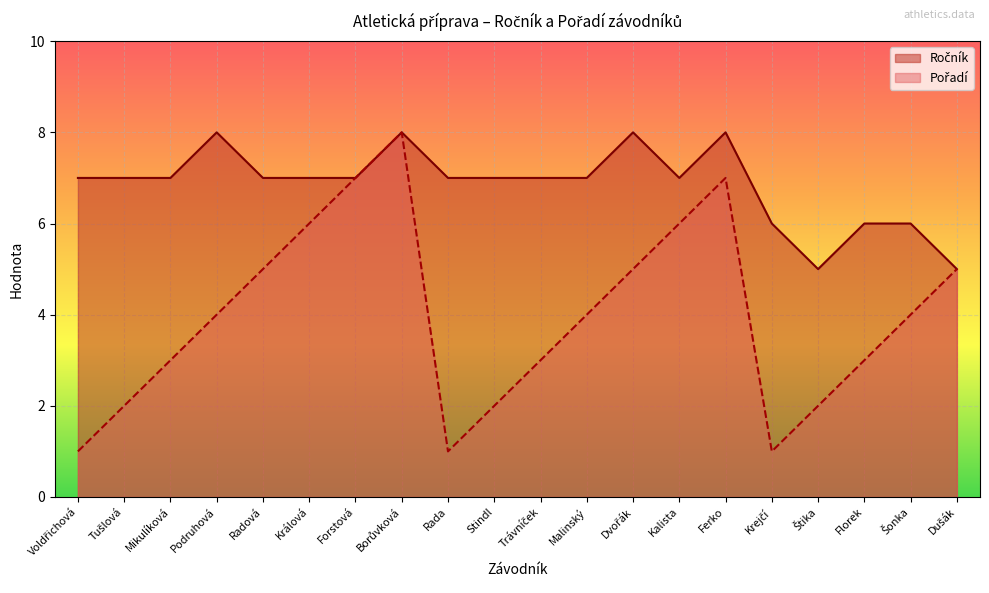

At which label does Pořadí reach its minimum?

Voldřichová